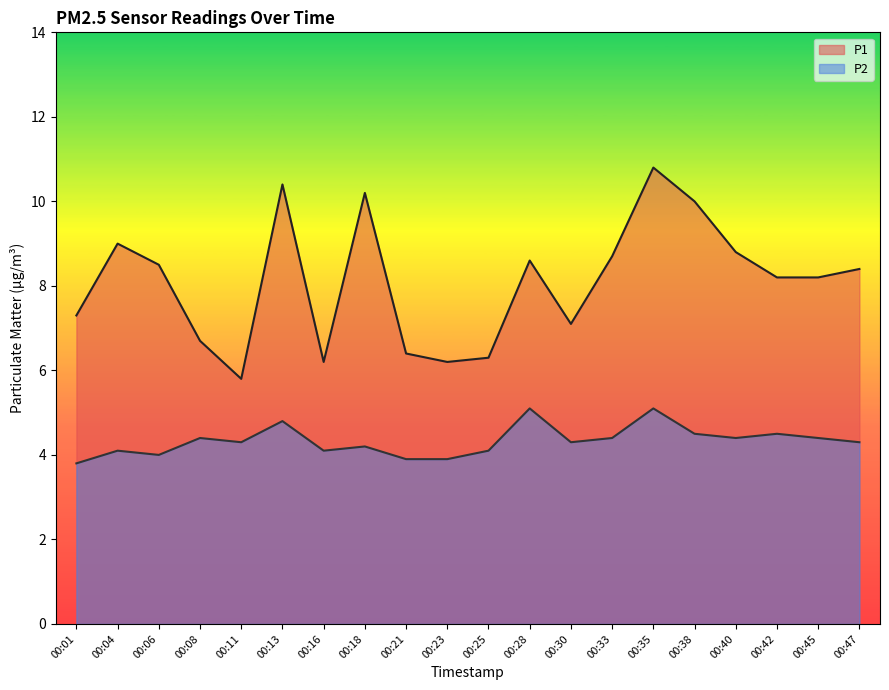

True or false: P1 and P2 intersect in this chart.

False